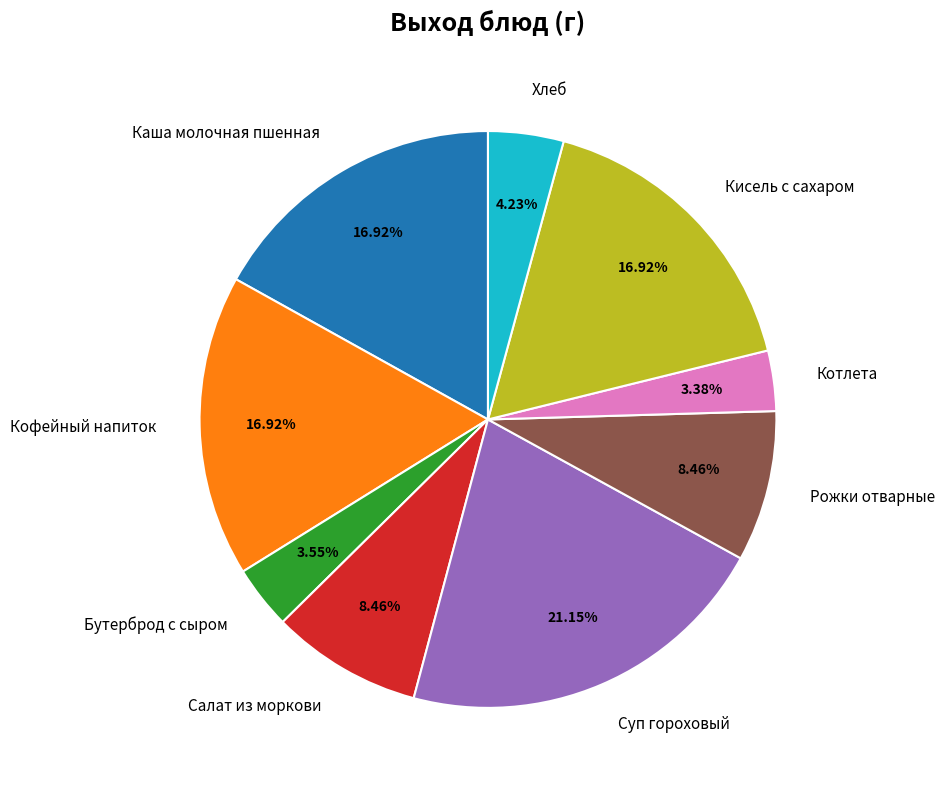

Do Каша молочная пшенная and Суп гороховый together represent more than half of the pie?

No